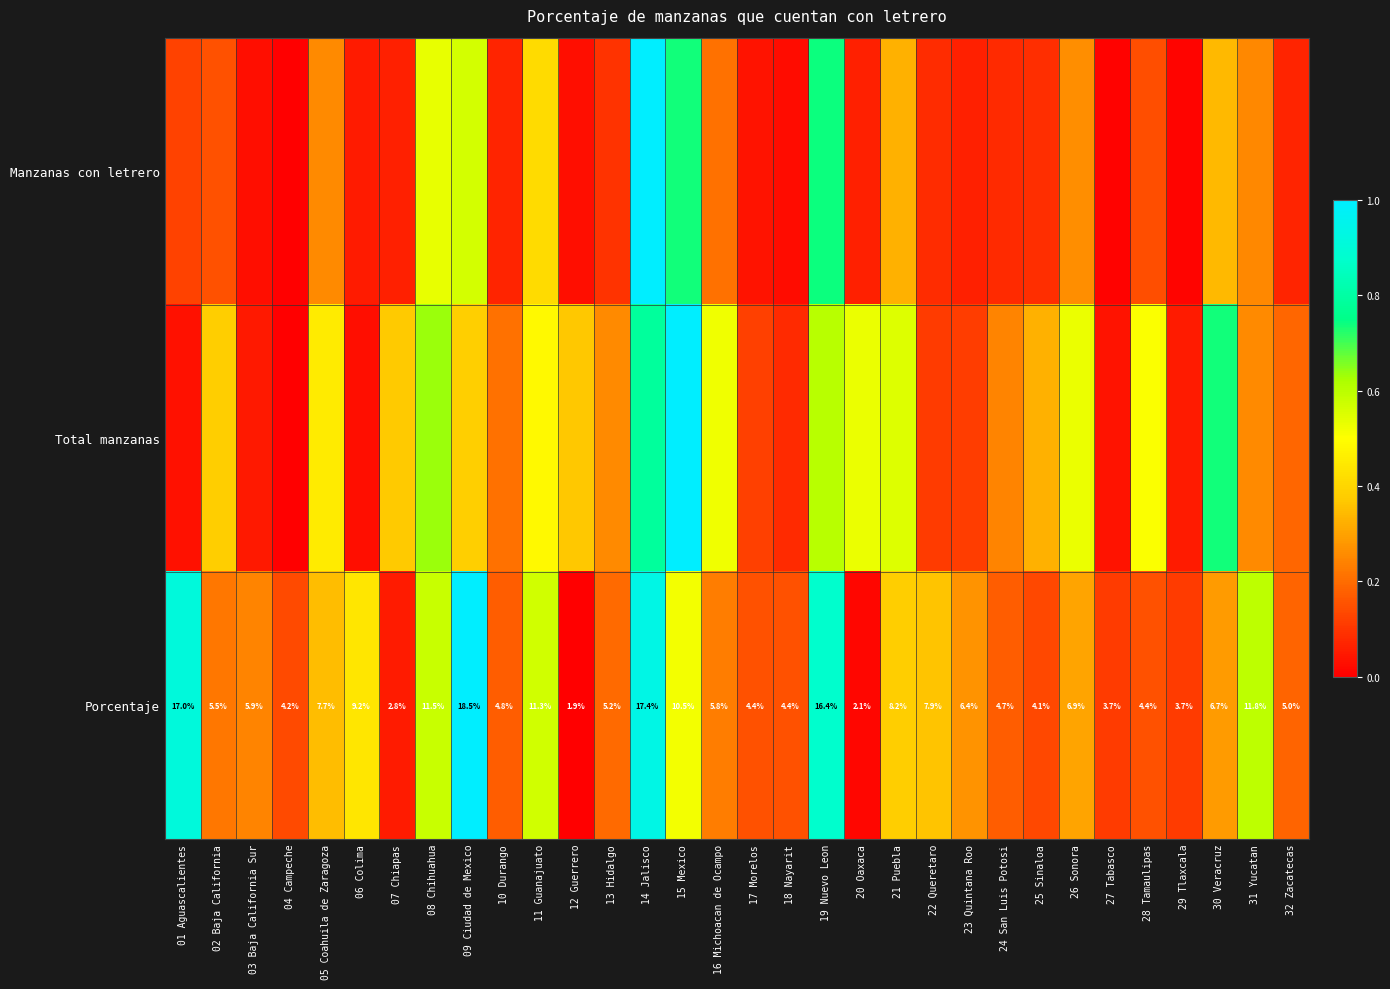

At 07 Chiapas, list the series in order from largest to smallest.

Total manzanas, Manzanas con letrero, Porcentaje